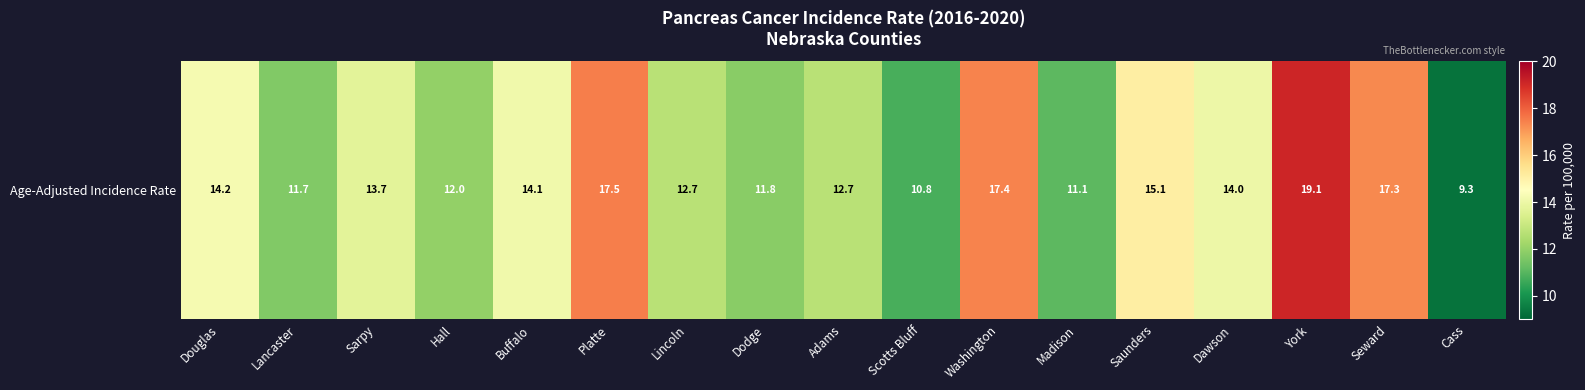

What is the difference between the second highest and minimum values?

8.2